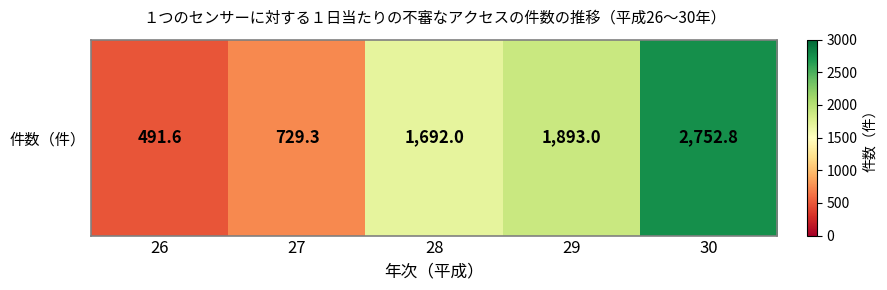

Which category has the lowest value across all series?

26